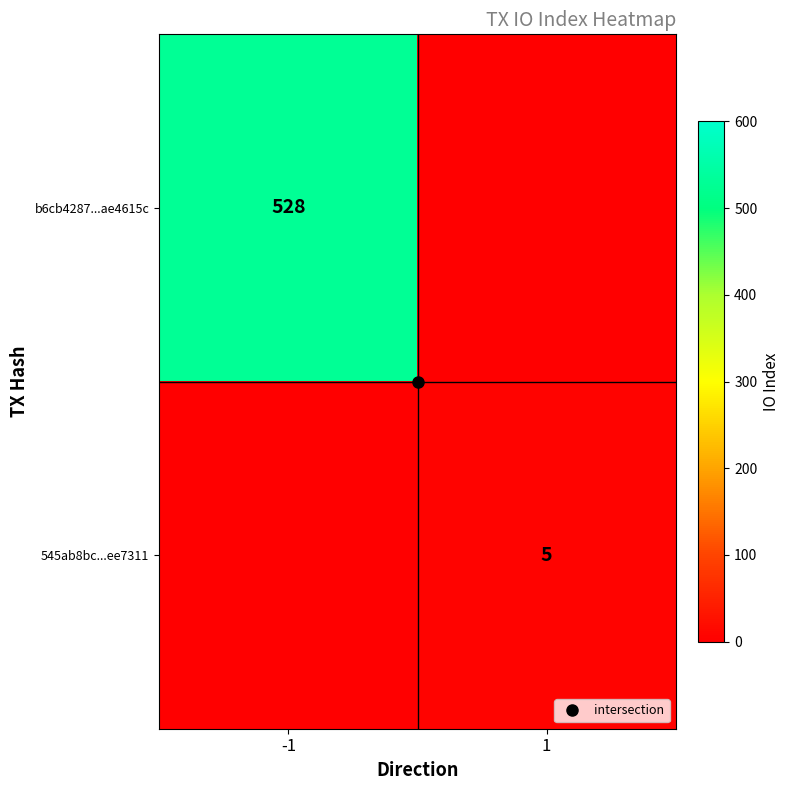

What is the spread (max minus min) of values at 1?

5